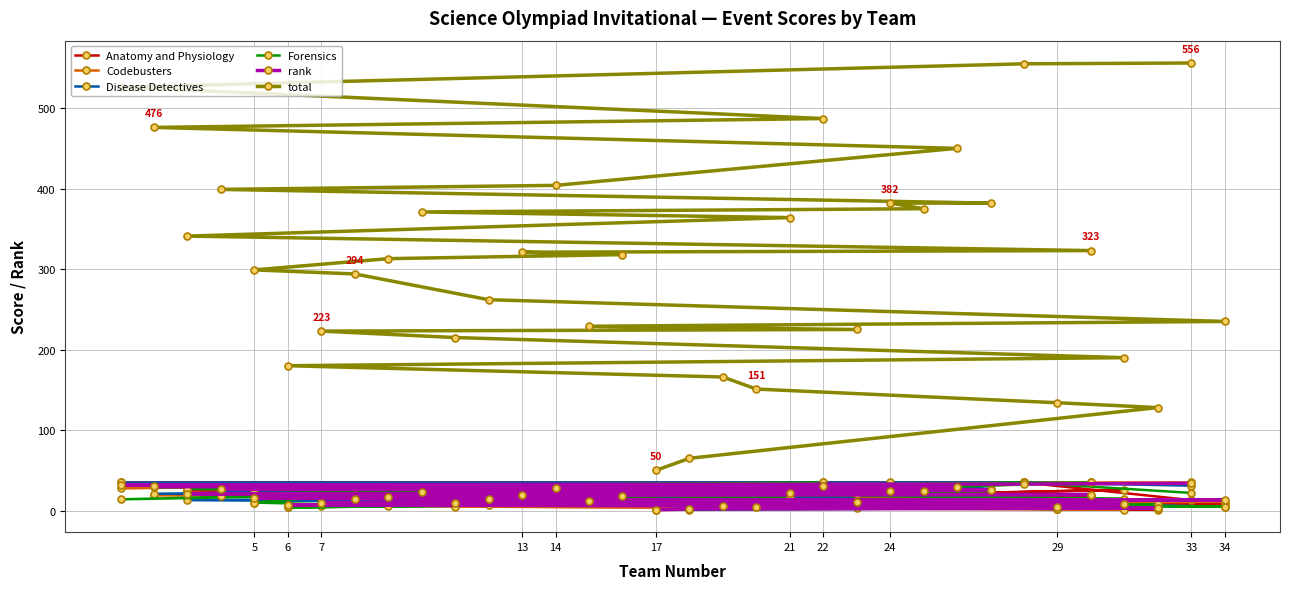

True or false: Anatomy and Physiology and rank cross at least once.

True